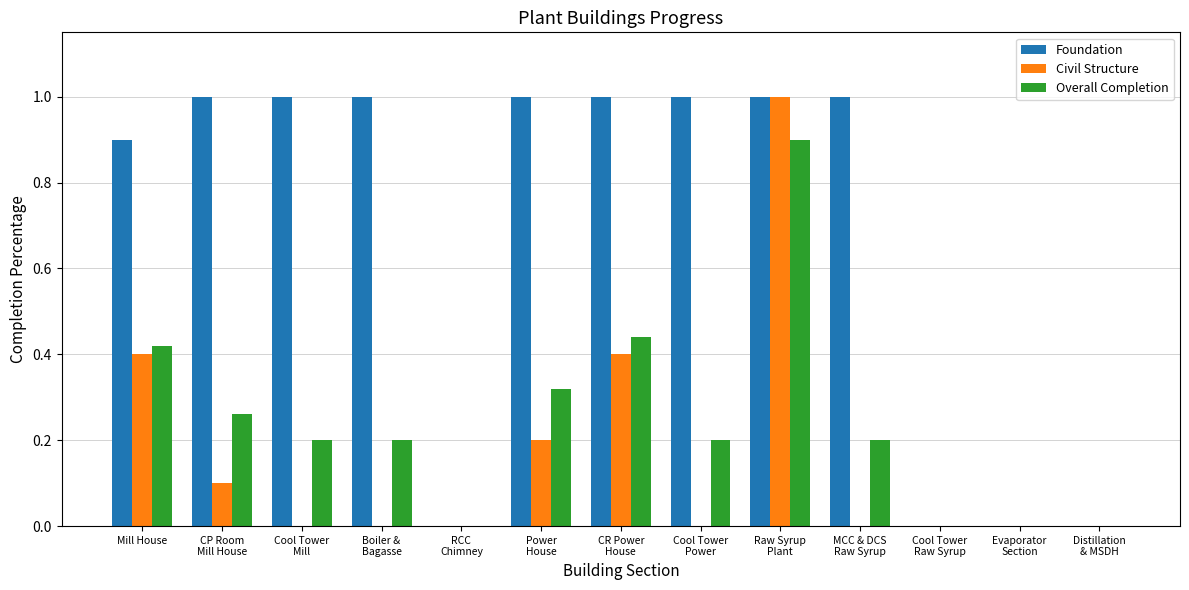

Which series has the largest total across all categories?

Foundation